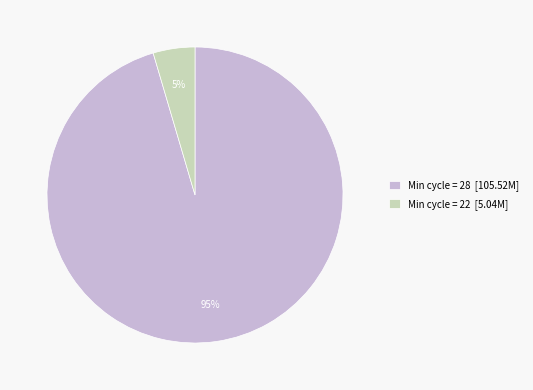

Is it true that Min cycle = 22 [5.04M] is 5% of the pie?

True